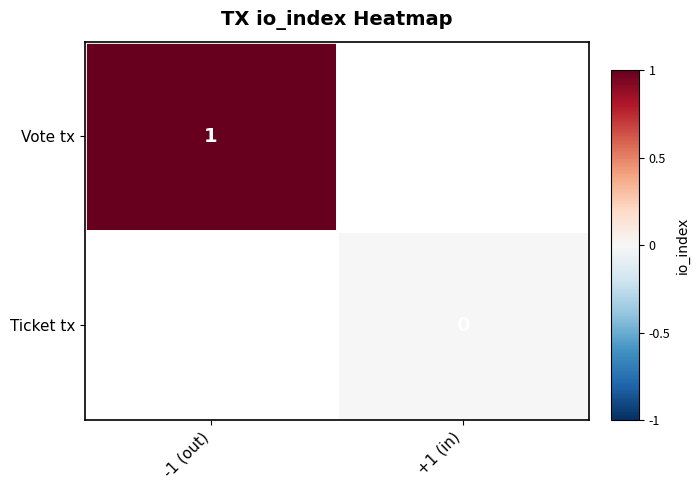

How many series are shown in this chart?

2